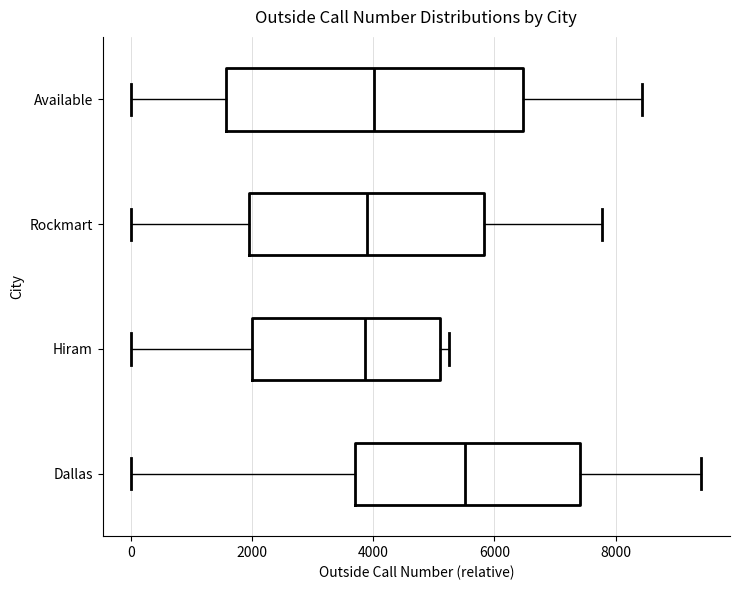

Where does the median line of the box for Hiram sit on the x-axis? The values are not printed on the chart, so give them approximately, as read against the axis.

3800